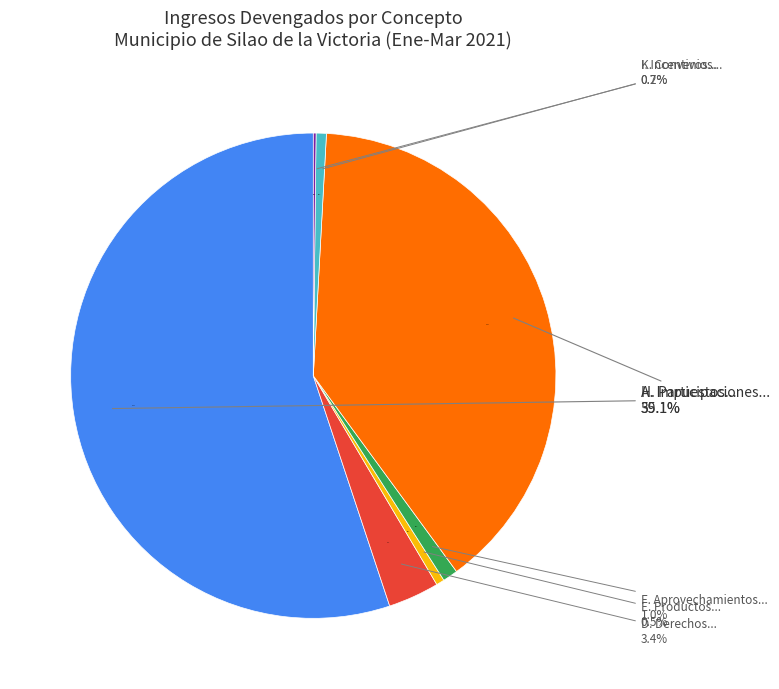

What is the ratio of the value at H. Participaciones to the value at K. Convenios?

216.0